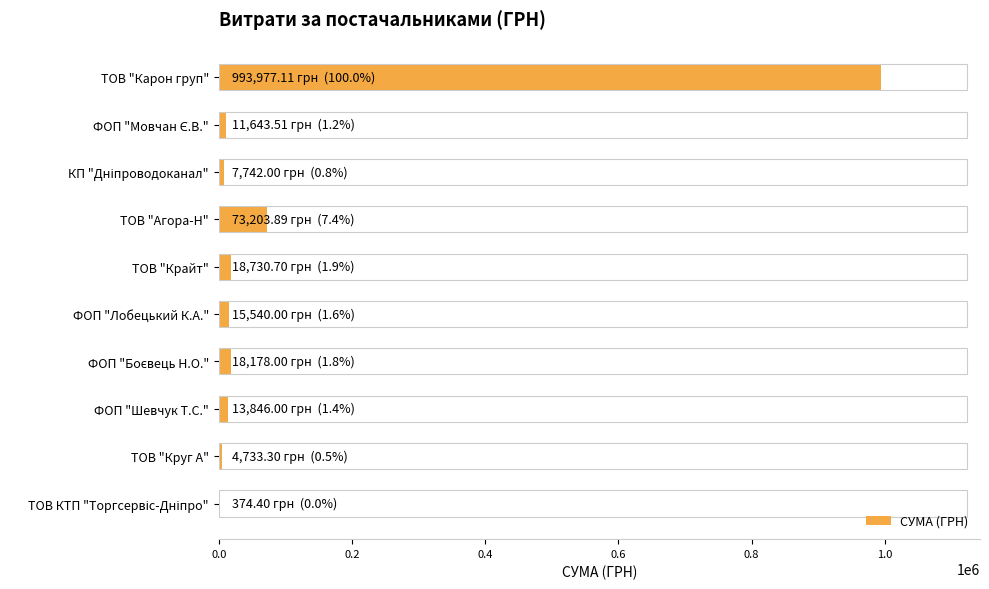

Where is the data nearest to the value 497175?

ТОВ "Агора-Н"